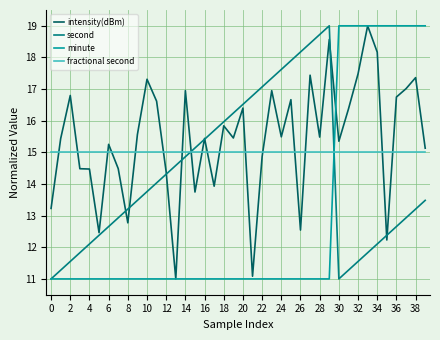

List the series in order of their overall mean, highest first.

intensity(dBm), fractional second, second, minute